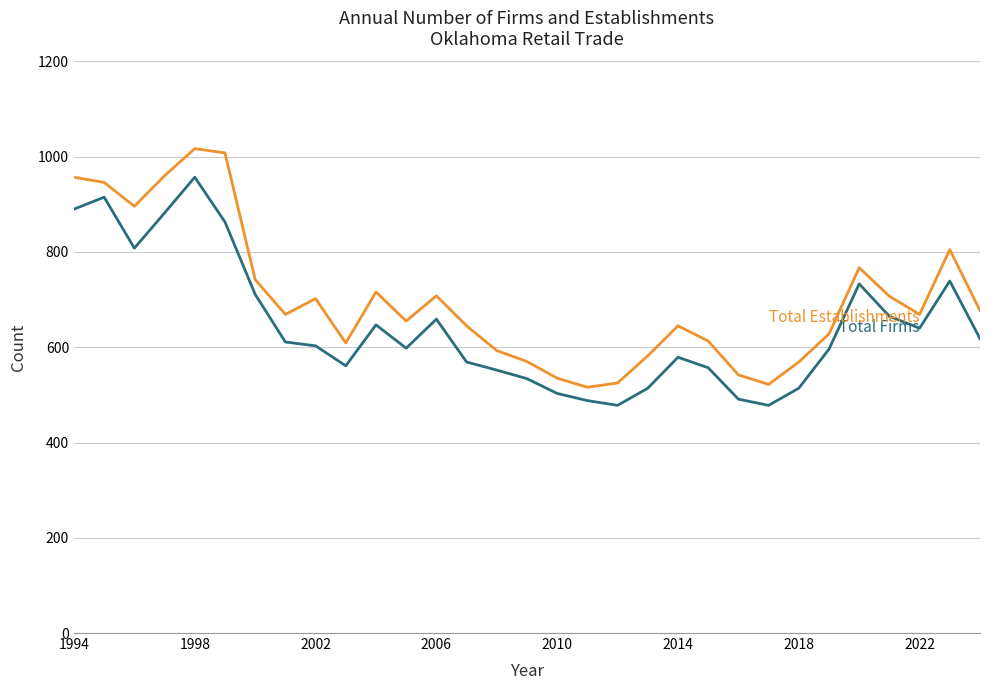

What is the minimum value shown in the chart?

478